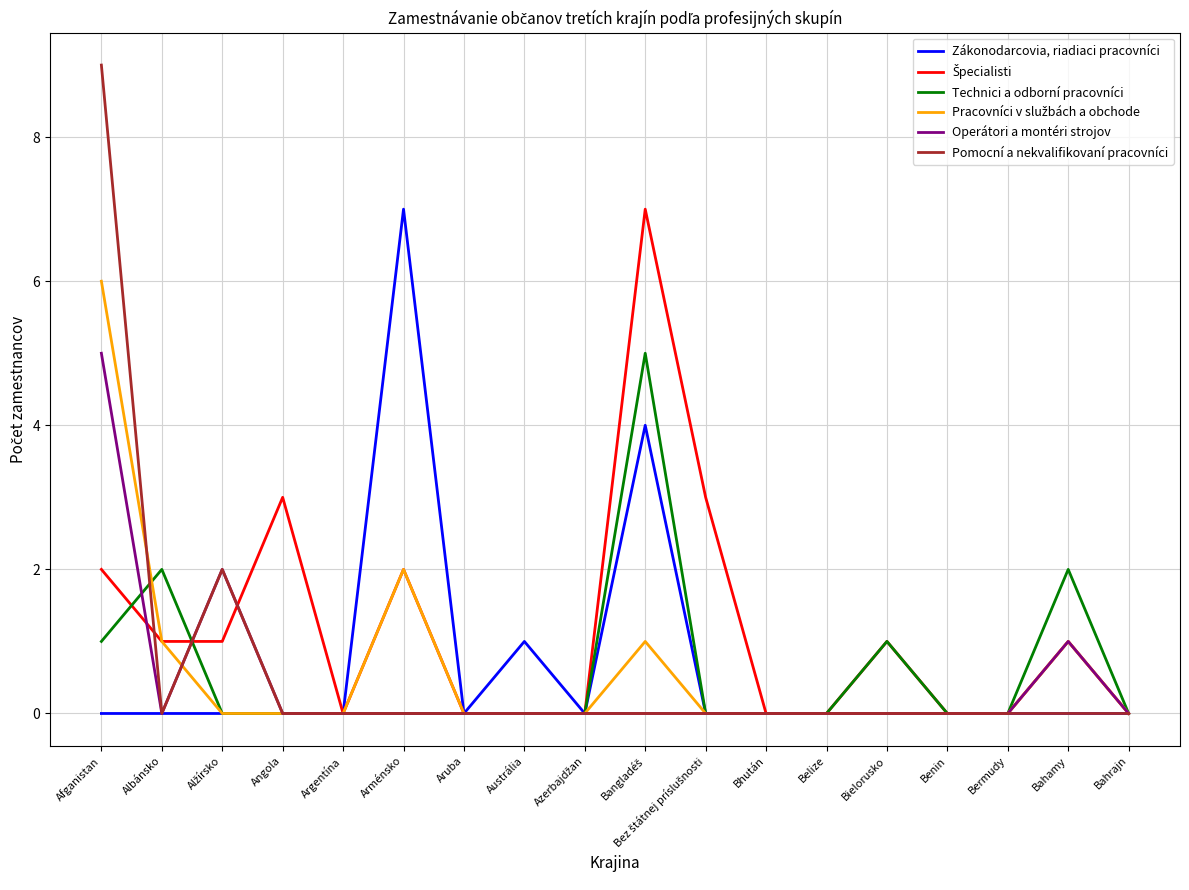

Which series has the largest range (max minus min)?

Pomocní a nekvalifikovaní pracovníci